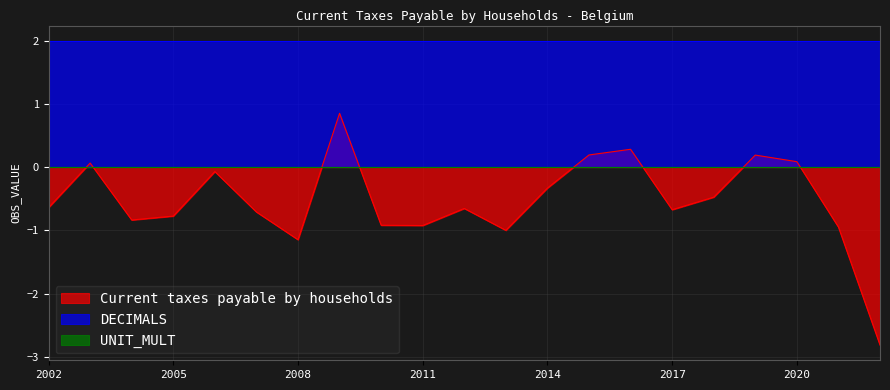

At which category does the chart reach its minimum across all series?

2022